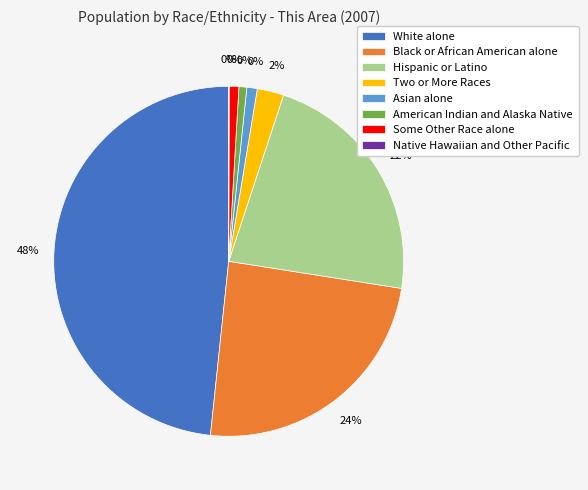

What is the largest slice in the pie chart?

White alone